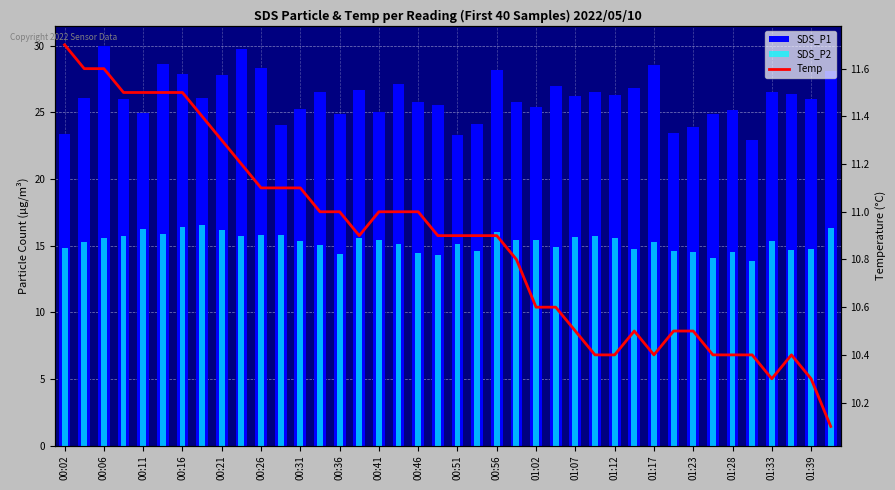

Rank the series by their average value, from highest to lowest.

SDS_P1, SDS_P2, Temp